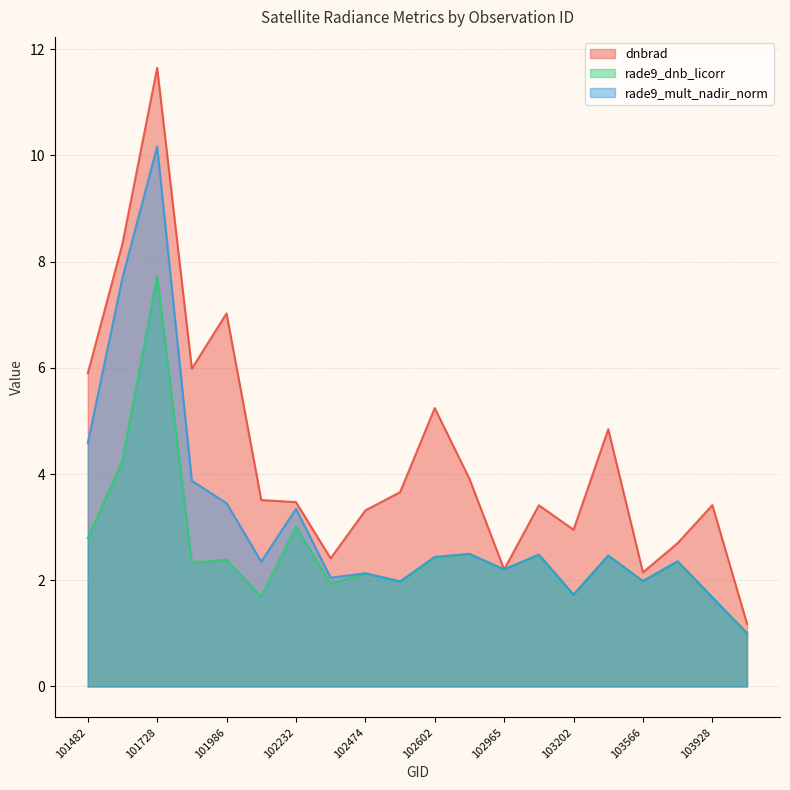

What is the spread (max minus min) of values at 103202?

1.2